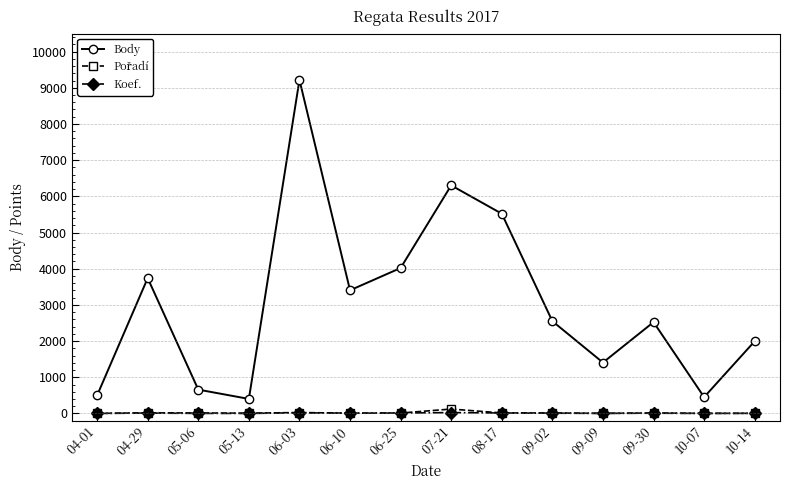

Which series has the largest total across all categories?

Body